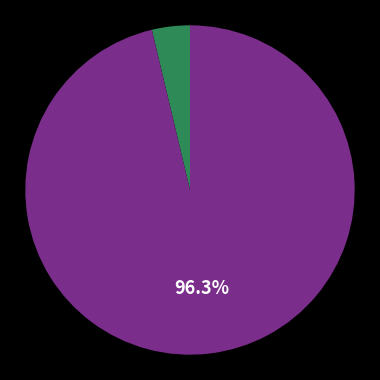

Is there a majority slice in this chart?

Yes